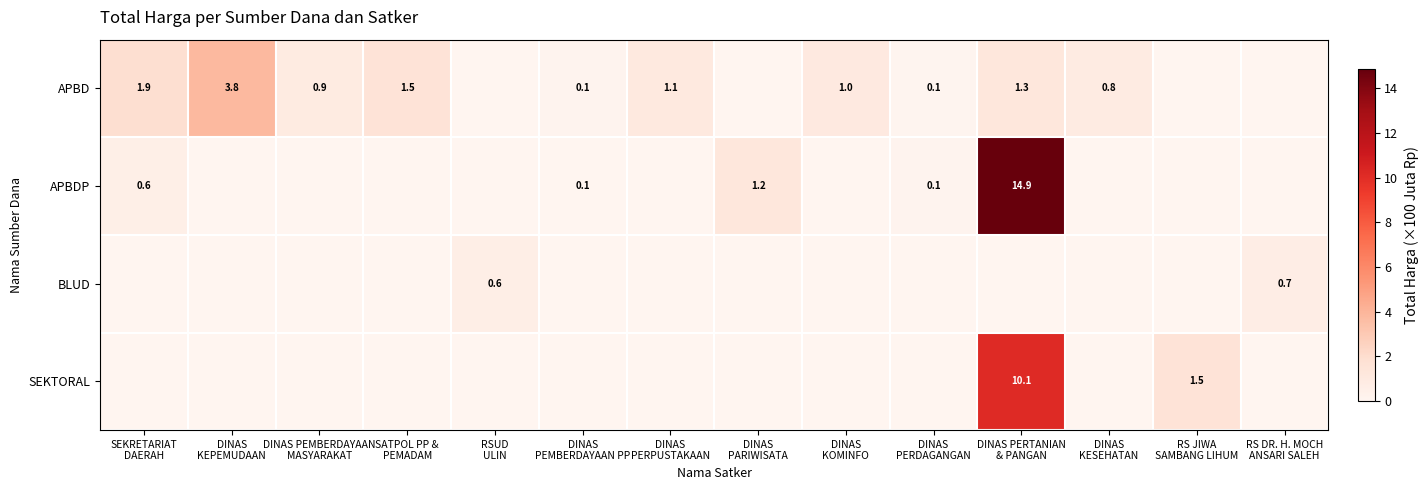

The value of APBDP at RS JIWA SAMBANG LIHUM is 0.0. True or false?

True